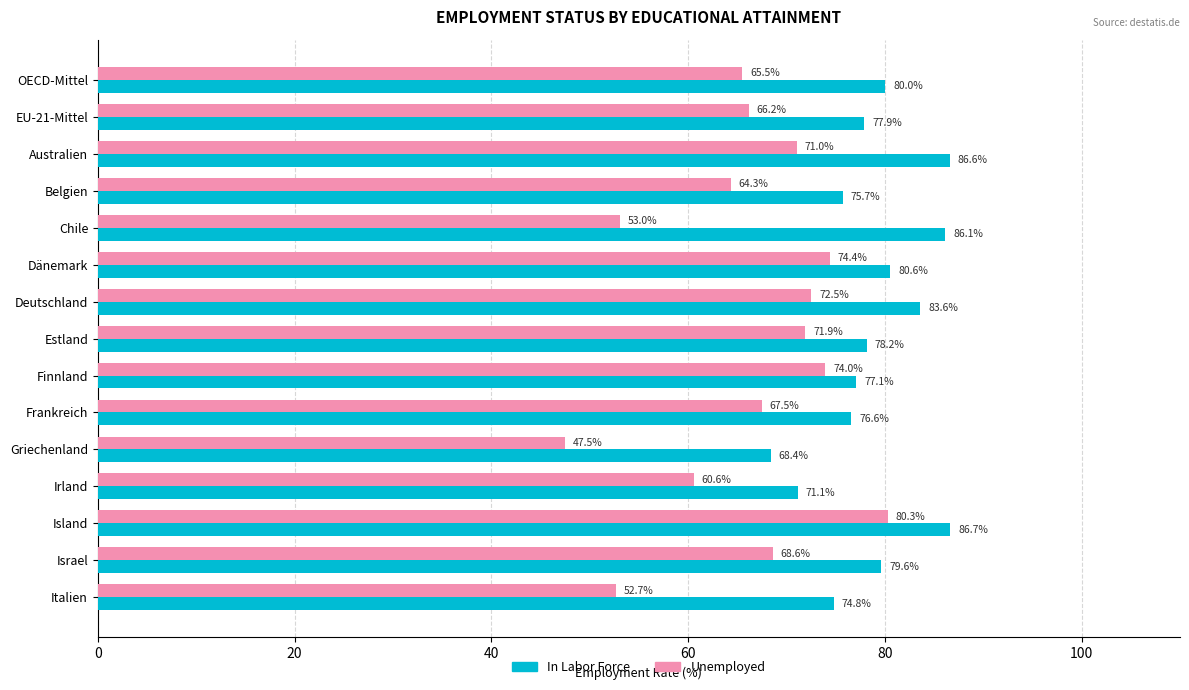

At which label does In Labor Force reach its minimum?

Griechenland